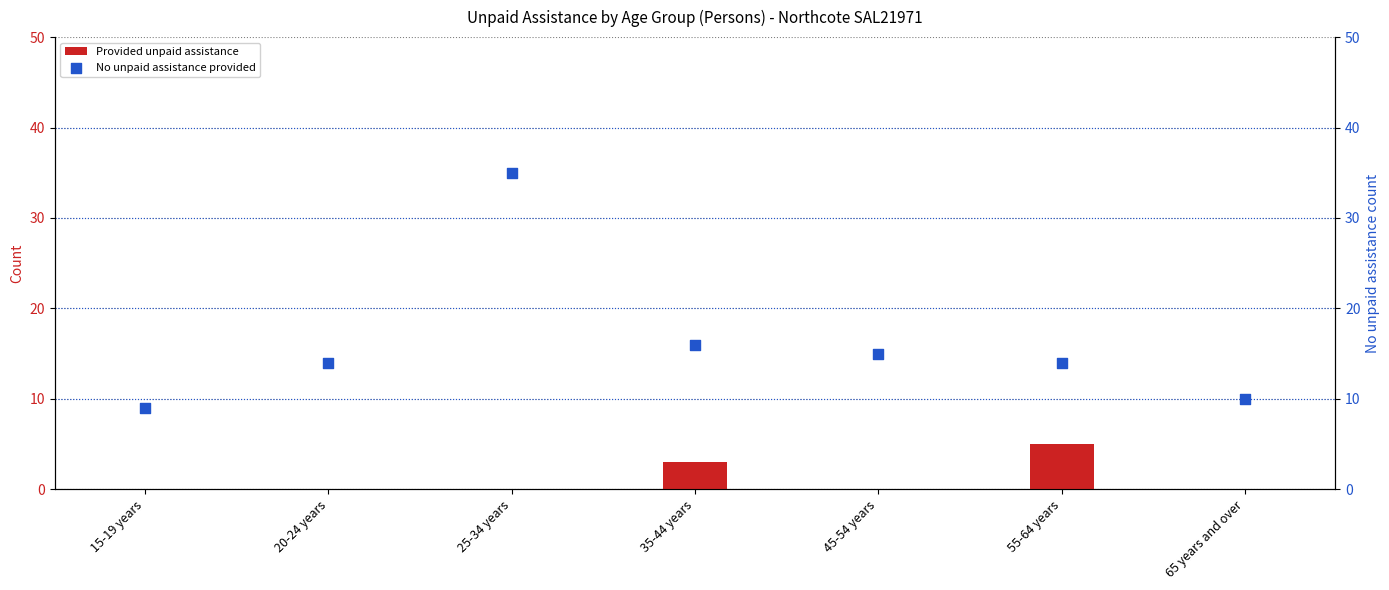

What are all the series names shown in the legend?

Provided unpaid assistance, No unpaid assistance provided